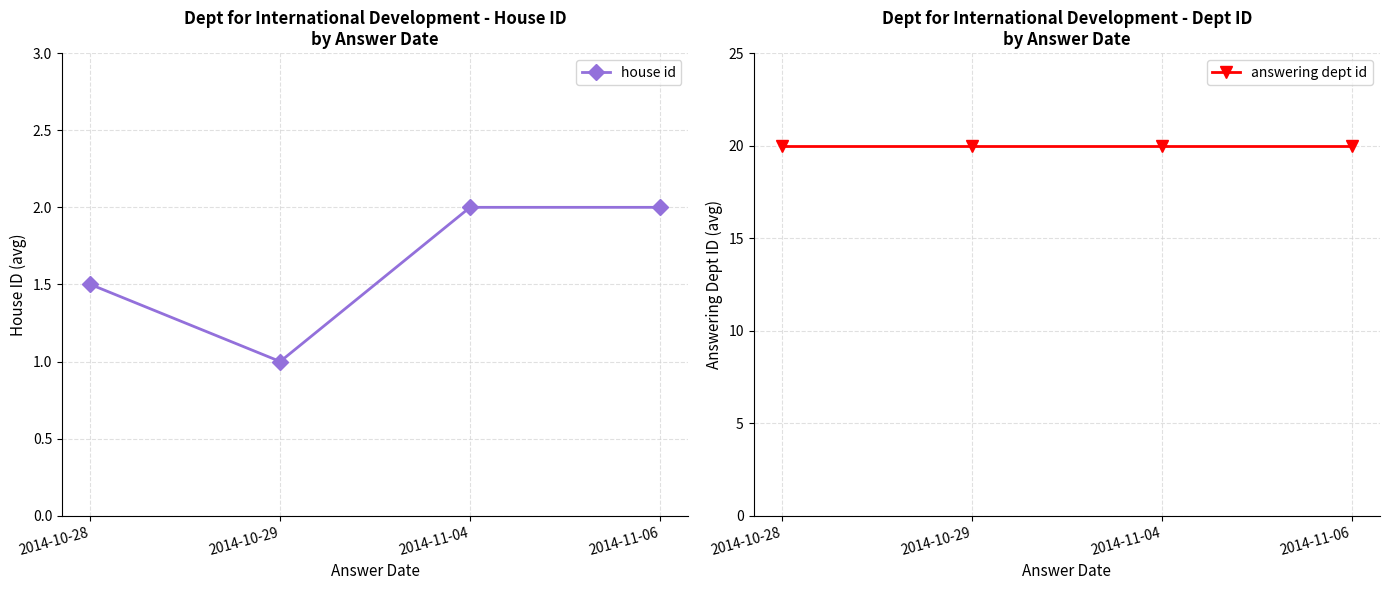

Between 2014-10-29 and 2014-11-06, which is larger?

2014-11-06